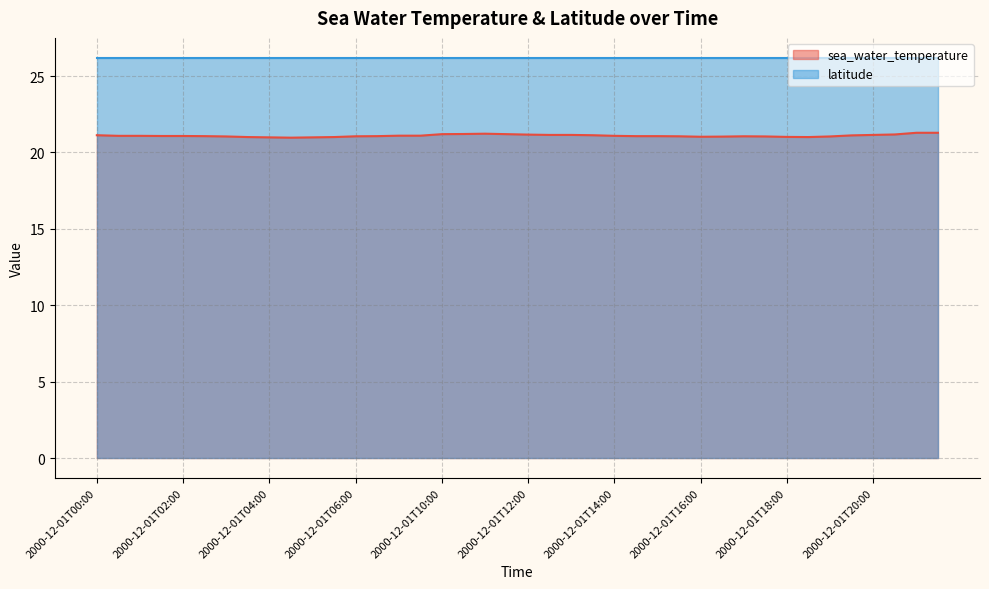

The chart shows a value of 21.2 at 2000-12-01T11:30. True or false?

True